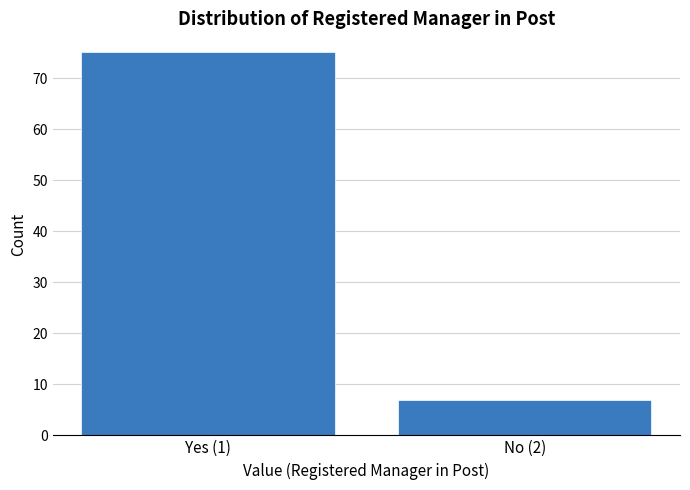

Reading left to right, transcribe all the data shown in this chart.

Yes (1)=75	No (2)=7